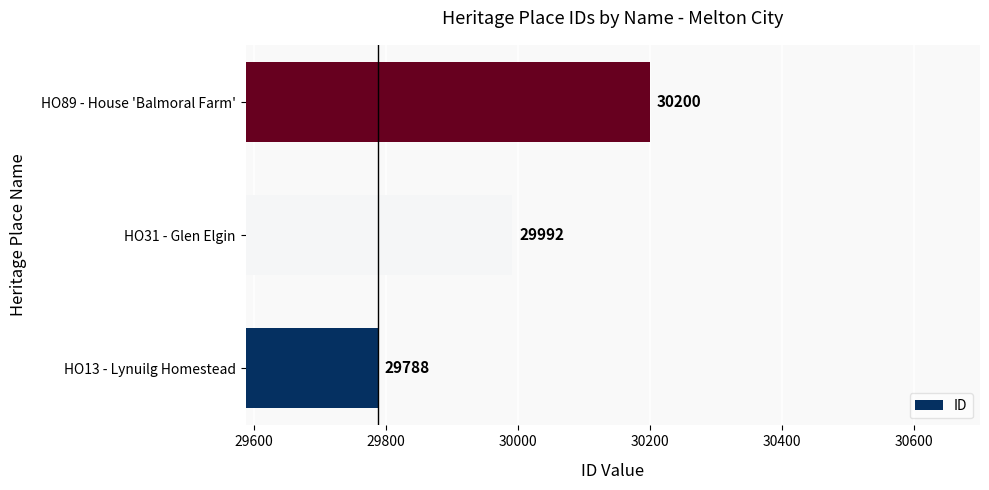

What is the difference between the maximum and second lowest values?

208